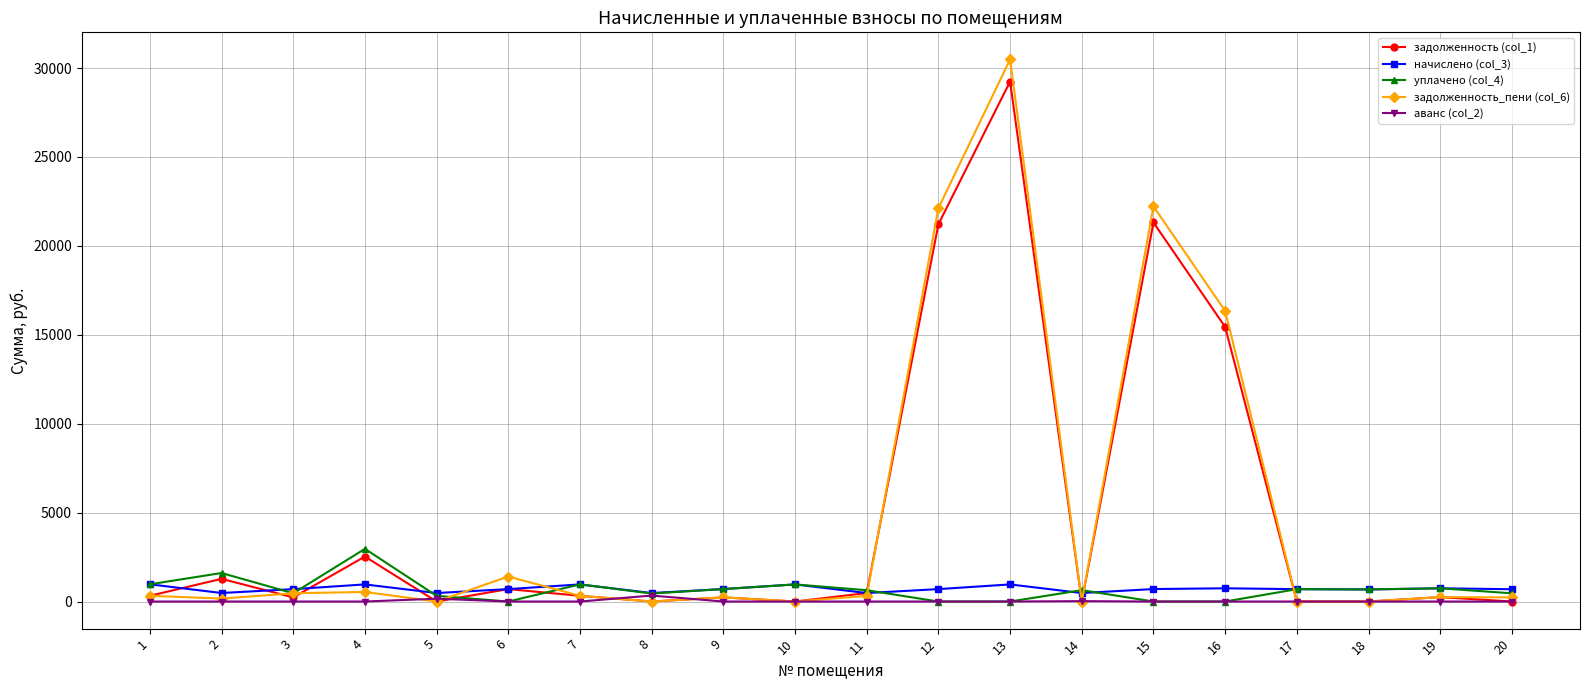

What is the difference between the highest and lowest values at 16?

16343.8